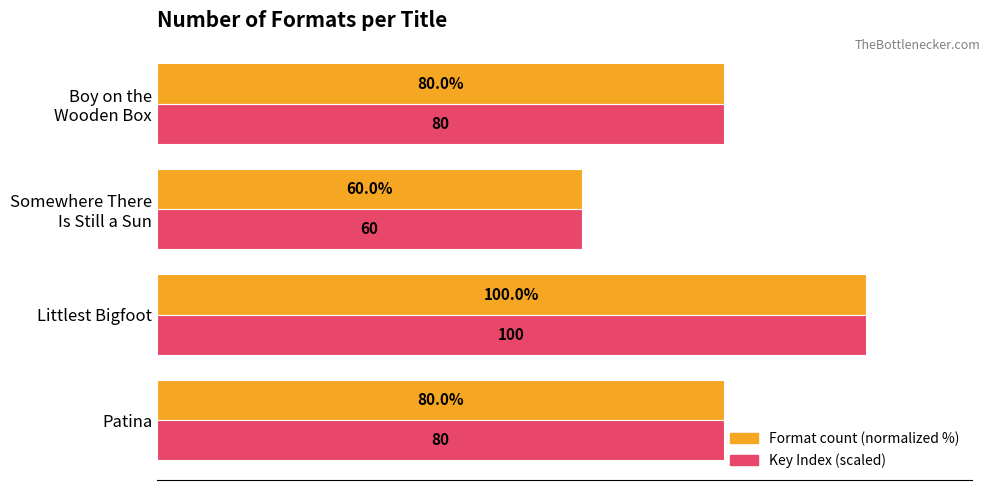

At which label does Format count (normalized %) reach its peak?

Littlest Bigfoot